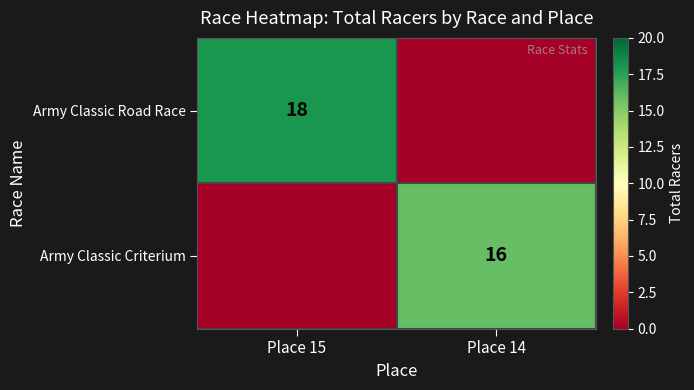

True or false: Army Classic Road Race has a value of 11 at Place 15.

False